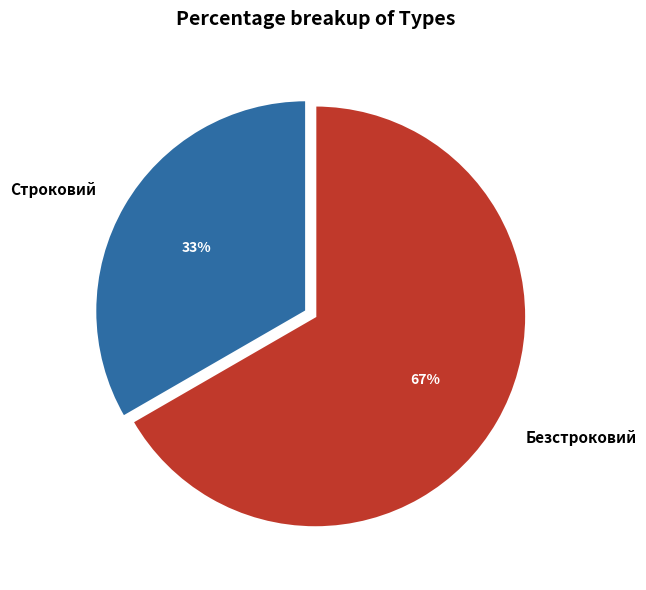

Which slice is the smallest?

Строковий